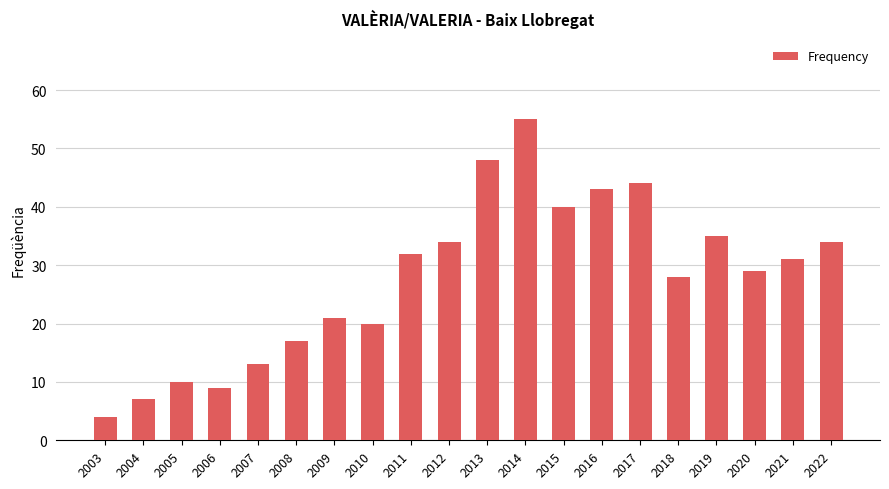

What is the value of the 13th bar from the left?

40